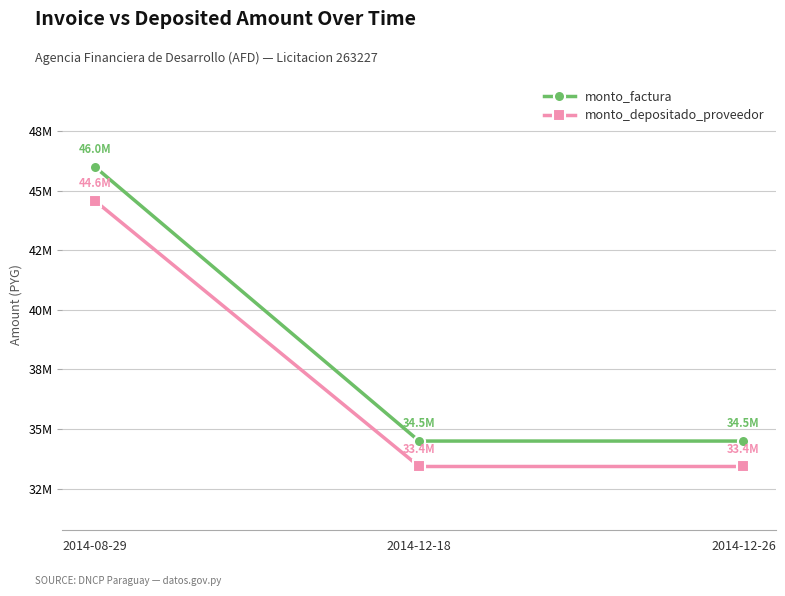

What is the total value across all series at 2014-08-29?

90578182